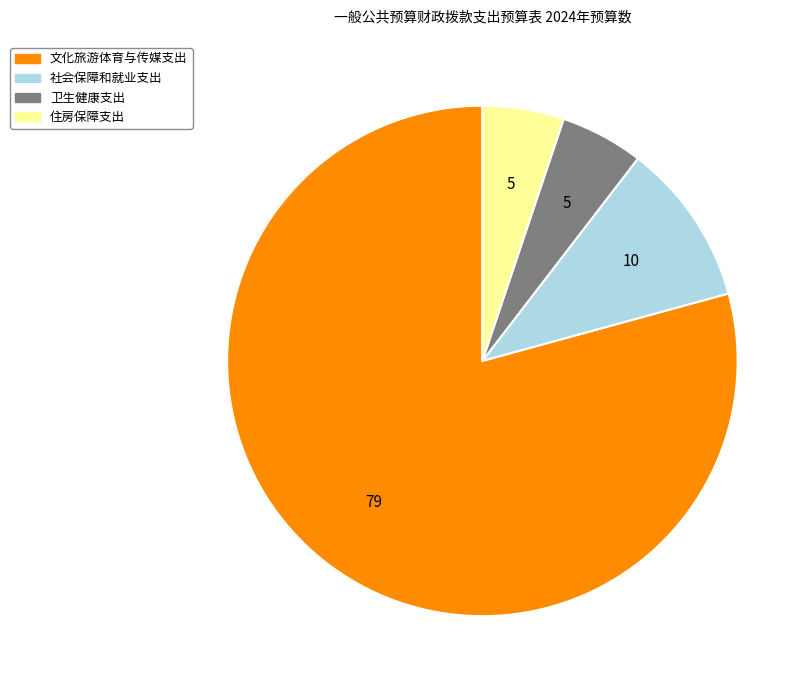

Does 社会保障和就业支出 represent more than half of the total?

No